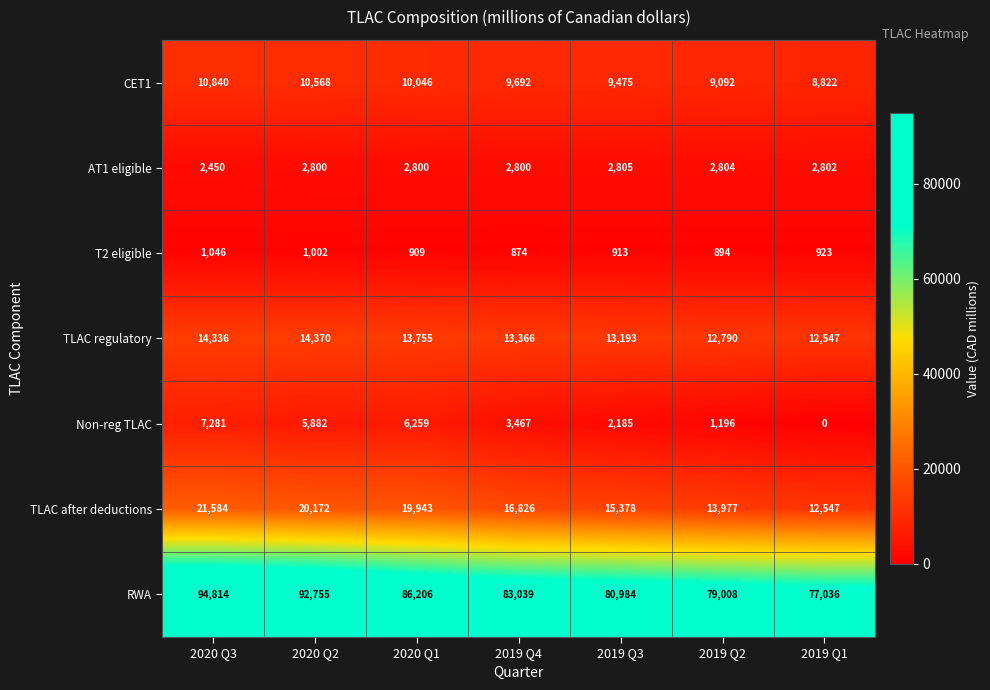

What is the total value across all series at 2019 Q3?

124933